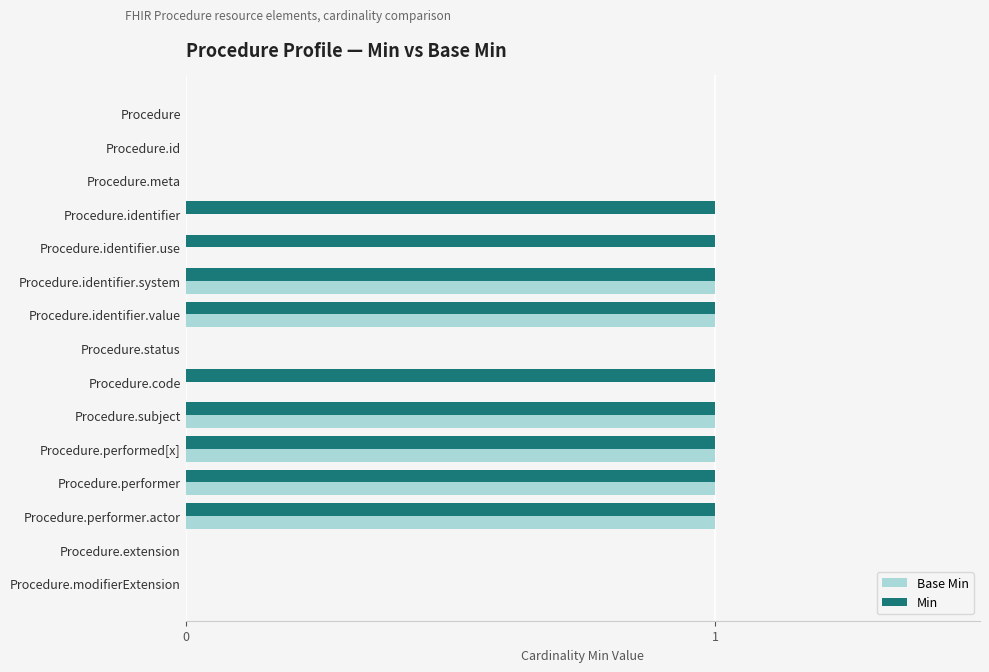

Between Procedure.identifier.use and Procedure.performer.actor, which series saw the biggest shift?

Base Min